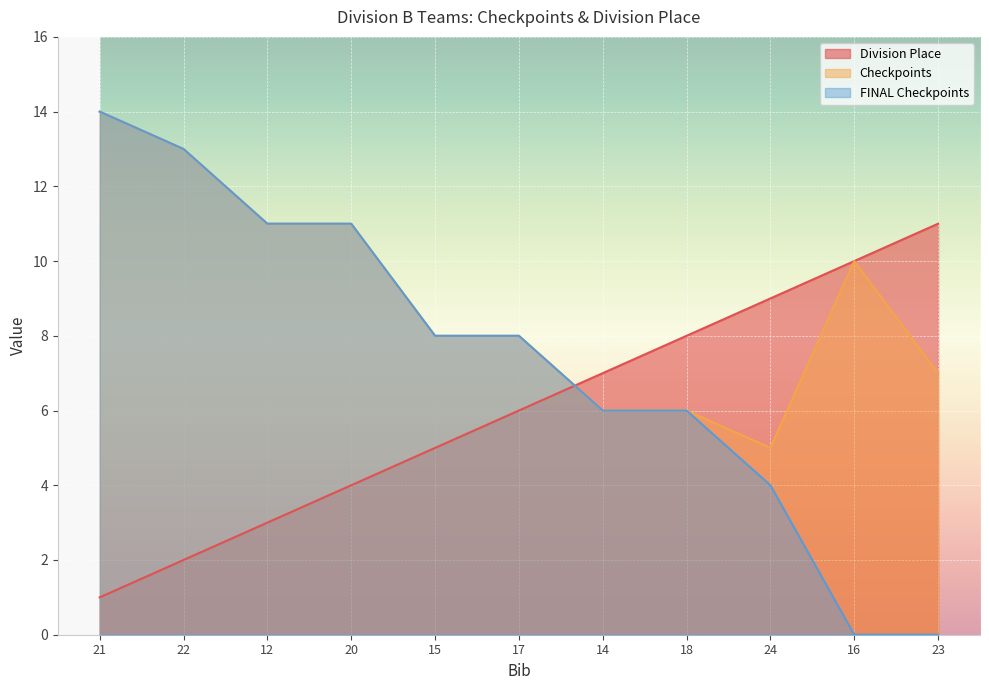

At which category is the sum across all series the highest?

21